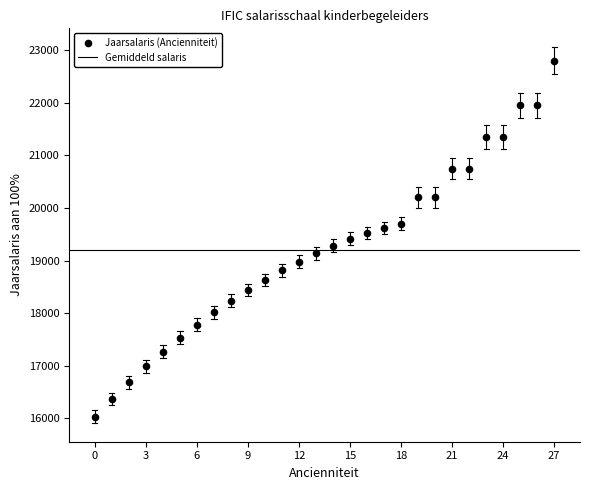

What is the range of Y values (max minus min)?

6769.2